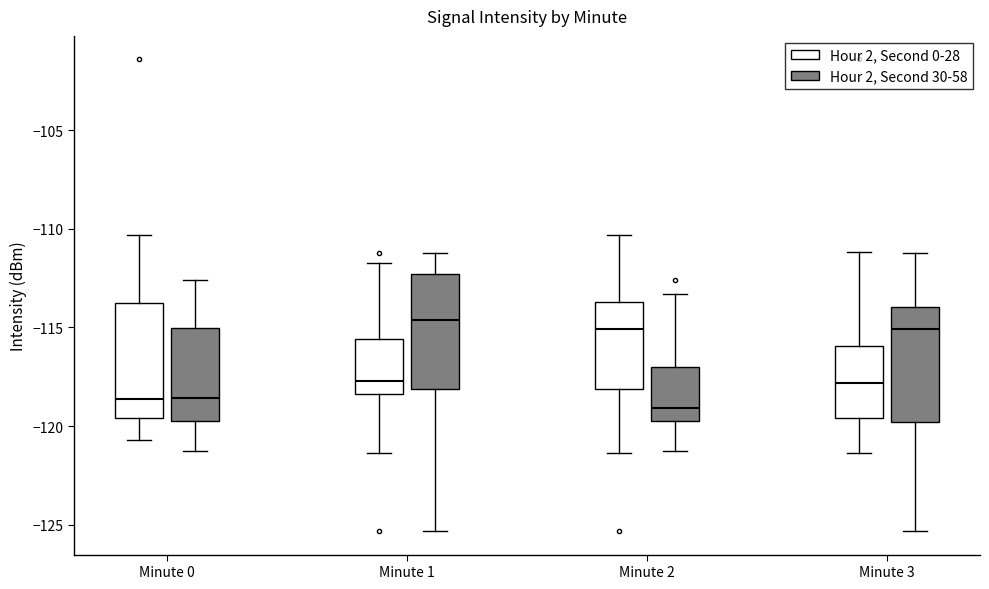

Reading left to right, read every box against the y-axis: the position of its median line, the range the box covers, and the ends of its whiskers. The values are not printed on the chart, so give them approximately, as read against the axis.

Minute 0 (Hour 2, Second 0-28): median -118.5, box -119.5 to -114.0, whiskers -120.5 to -110.5
Minute 0 (Hour 2, Second 30-58): median -118.5, box -120.0 to -115.0, whiskers -121.5 to -112.5
Minute 1 (Hour 2, Second 0-28): median -117.5, box -118.5 to -115.5, whiskers -121.5 to -112.0
Minute 1 (Hour 2, Second 30-58): median -114.5, box -118.0 to -112.5, whiskers -125.5 to -111.0
Minute 2 (Hour 2, Second 0-28): median -115.0, box -118.0 to -113.5, whiskers -121.5 to -110.5
Minute 2 (Hour 2, Second 30-58): median -119.0, box -120.0 to -117.0, whiskers -121.5 to -113.5
Minute 3 (Hour 2, Second 0-28): median -118.0, box -119.5 to -116.0, whiskers -121.5 to -111.0
Minute 3 (Hour 2, Second 30-58): median -115.0, box -120.0 to -114.0, whiskers -125.5 to -111.0